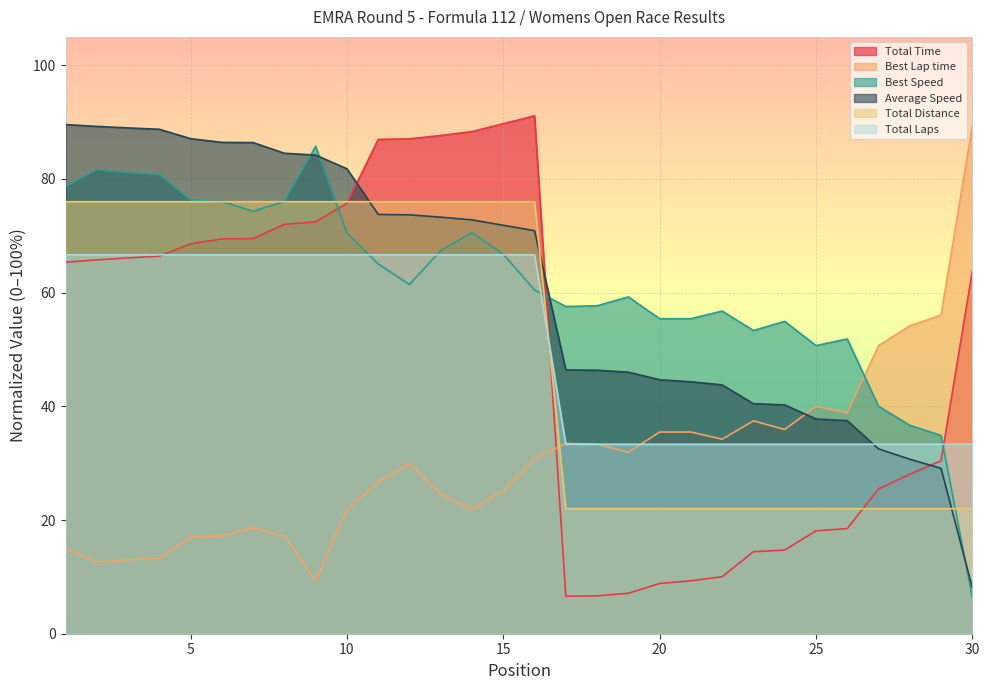

List the labels in order of Average Speed value, smallest first.

30, 29, 28, 27, 26, 25, 24, 23, 22, 21, 20, 19, 18, 17, 16, 15, 14, 13, 12, 11, 10, 9, 8, 7, 6, 5, 4, 3, 2, 1